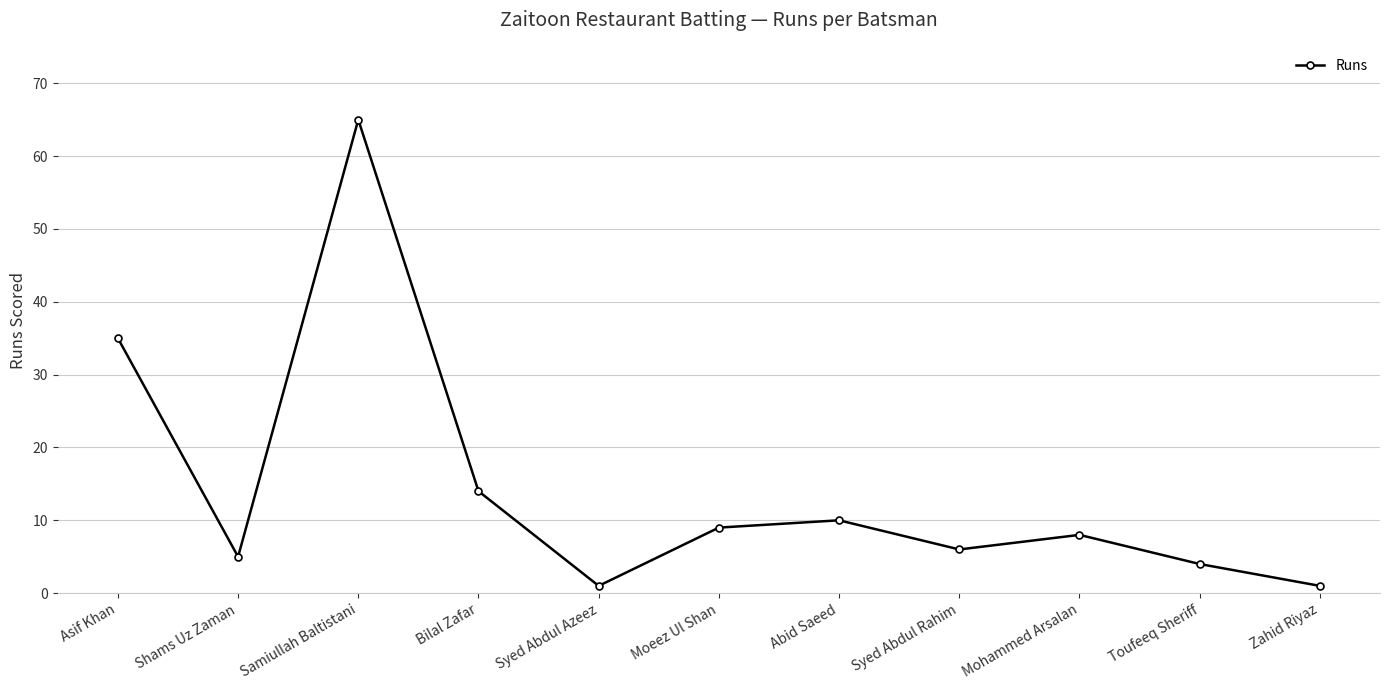

What is the value of the 11th point from the left?

1